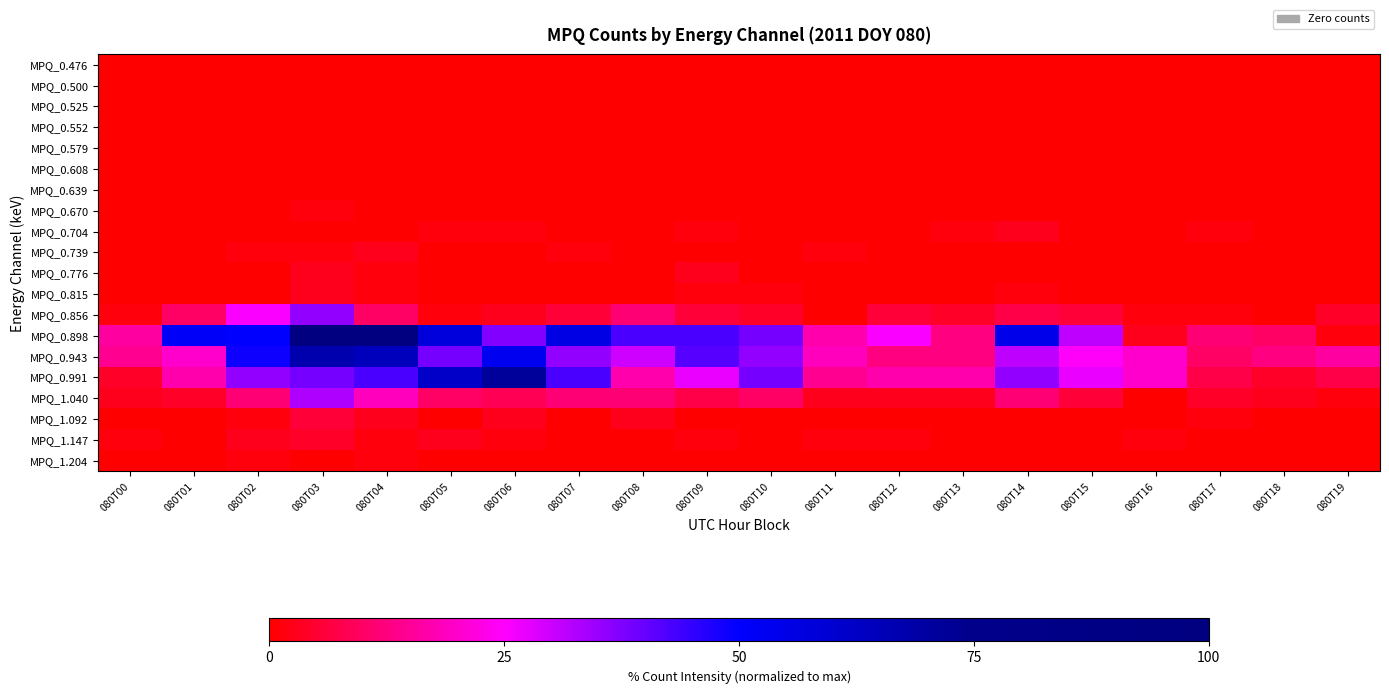

Reading left to right, what are all the values shown in this chart?

MPQ_0.476: 080T00=0.0	080T01=0.0	080T02=0.0	080T03=0.0	080T04=0.0	080T05=0.0	080T06=0.0	080T07=0.0	080T08=0.0	080T09=0.0	080T10=0.0	080T11=0.0	080T12=0.0	080T13=0.0	080T14=0.0	080T15=0.0	080T16=0.0	080T17=0.0	080T18=0.0	080T19=0.0
MPQ_0.500: 080T00=0.0	080T01=0.0	080T02=0.0	080T03=0.0	080T04=0.0	080T05=0.0	080T06=0.0	080T07=0.0	080T08=0.0	080T09=0.0	080T10=0.0	080T11=0.0	080T12=0.0	080T13=0.0	080T14=0.0	080T15=0.0	080T16=0.0	080T17=0.0	080T18=0.0	080T19=0.0
MPQ_0.525: 080T00=0.0	080T01=0.0	080T02=0.0	080T03=0.0	080T04=0.0	080T05=0.0	080T06=0.0	080T07=0.0	080T08=0.0	080T09=0.0	080T10=0.0	080T11=0.0	080T12=0.0	080T13=0.0	080T14=0.0	080T15=0.0	080T16=0.0	080T17=0.0	080T18=0.0	080T19=0.0
MPQ_0.552: 080T00=0.0	080T01=0.0	080T02=0.0	080T03=0.0	080T04=0.0	080T05=0.0	080T06=0.0	080T07=0.0	080T08=0.0	080T09=0.0	080T10=0.0	080T11=0.0	080T12=0.0	080T13=0.0	080T14=0.0	080T15=0.0	080T16=0.0	080T17=0.0	080T18=0.0	080T19=0.0
MPQ_0.579: 080T00=0.0	080T01=0.0	080T02=0.0	080T03=0.0	080T04=0.0	080T05=0.0	080T06=0.0	080T07=0.0	080T08=0.0	080T09=0.0	080T10=0.0	080T11=0.0	080T12=0.0	080T13=0.0	080T14=0.0	080T15=0.0	080T16=0.0	080T17=0.0	080T18=0.0	080T19=0.0
MPQ_0.608: 080T00=0.0	080T01=0.0	080T02=0.0	080T03=0.0	080T04=0.0	080T05=0.0	080T06=0.0	080T07=0.0	080T08=0.0	080T09=0.0	080T10=0.0	080T11=0.0	080T12=0.0	080T13=0.0	080T14=0.0	080T15=0.0	080T16=0.0	080T17=0.0	080T18=0.0	080T19=0.0
MPQ_0.639: 080T00=0.0	080T01=0.0	080T02=0.0	080T03=0.0	080T04=0.0	080T05=0.0	080T06=0.0	080T07=0.0	080T08=0.0	080T09=0.0	080T10=0.0	080T11=0.0	080T12=0.0	080T13=0.0	080T14=0.0	080T15=0.0	080T16=0.0	080T17=0.0	080T18=0.0	080T19=0.0
MPQ_0.670: 080T00=0.0	080T01=0.0	080T02=0.0	080T03=1.4	080T04=0.0	080T05=0.0	080T06=0.0	080T07=0.0	080T08=0.0	080T09=0.0	080T10=0.0	080T11=0.0	080T12=0.0	080T13=0.0	080T14=0.0	080T15=0.0	080T16=0.0	080T17=0.0	080T18=0.0	080T19=0.0
MPQ_0.704: 080T00=0.0	080T01=0.0	080T02=0.0	080T03=0.0	080T04=0.0	080T05=1.4	080T06=1.4	080T07=0.0	080T08=0.0	080T09=1.4	080T10=0.0	080T11=0.0	080T12=0.0	080T13=1.4	080T14=2.9	080T15=0.0	080T16=0.0	080T17=1.4	080T18=0.0	080T19=0.0
MPQ_0.739: 080T00=0.0	080T01=0.0	080T02=1.4	080T03=1.4	080T04=2.9	080T05=0.0	080T06=0.0	080T07=1.4	080T08=0.0	080T09=0.0	080T10=0.0	080T11=1.4	080T12=0.0	080T13=0.0	080T14=0.0	080T15=0.0	080T16=0.0	080T17=0.0	080T18=0.0	080T19=0.0
MPQ_0.776: 080T00=0.0	080T01=0.0	080T02=0.0	080T03=2.9	080T04=1.4	080T05=0.0	080T06=0.0	080T07=0.0	080T08=0.0	080T09=2.9	080T10=0.0	080T11=0.0	080T12=0.0	080T13=0.0	080T14=0.0	080T15=0.0	080T16=0.0	080T17=0.0	080T18=0.0	080T19=0.0
MPQ_0.815: 080T00=0.0	080T01=0.0	080T02=0.0	080T03=2.9	080T04=1.4	080T05=0.0	080T06=0.0	080T07=0.0	080T08=0.0	080T09=1.4	080T10=1.4	080T11=0.0	080T12=0.0	080T13=0.0	080T14=1.4	080T15=0.0	080T16=0.0	080T17=0.0	080T18=0.0	080T19=0.0
MPQ_0.856: 080T00=1.4	080T01=10.0	080T02=25.7	080T03=35.7	080T04=10.0	080T05=1.4	080T06=2.9	080T07=5.7	080T08=11.4	080T09=5.7	080T10=4.3	080T11=0.0	080T12=5.7	080T13=4.3	080T14=7.1	080T15=5.7	080T16=1.4	080T17=1.4	080T18=0.0	080T19=4.3
MPQ_0.898: 080T00=15.7	080T01=51.4	080T02=50.0	080T03=100.0	080T04=100.0	080T05=57.1	080T06=37.1	080T07=55.7	080T08=42.9	080T09=42.9	080T10=38.6	080T11=17.1	080T12=25.7	080T13=12.9	080T14=54.3	080T15=31.4	080T16=2.9	080T17=11.4	080T18=10.0	080T19=1.4
MPQ_0.943: 080T00=14.3	080T01=20.0	080T02=48.6	080T03=67.1	080T04=64.3	080T05=38.6	080T06=52.9	080T07=35.7	080T08=30.0	080T09=41.4	080T10=35.7	080T11=18.6	080T12=12.9	080T13=12.9	080T14=31.4	080T15=24.3	080T16=20.0	080T17=10.0	080T18=12.9	080T19=15.7
MPQ_0.991: 080T00=4.3	080T01=17.1	080T02=35.7	080T03=38.6	080T04=42.9	080T05=61.4	080T06=71.4	080T07=42.9	080T08=17.1	080T09=27.1	080T10=38.6	080T11=14.3	080T12=17.1	080T13=17.1	080T14=35.7	080T15=27.1	080T16=20.0	080T17=7.1	080T18=4.3	080T19=7.1
MPQ_1.040: 080T00=2.9	080T01=4.3	080T02=11.4	080T03=32.9	080T04=18.6	080T05=10.0	080T06=8.6	080T07=11.4	080T08=11.4	080T09=7.1	080T10=10.0	080T11=2.9	080T12=2.9	080T13=2.9	080T14=11.4	080T15=5.7	080T16=0.0	080T17=4.3	080T18=2.9	080T19=1.4
MPQ_1.092: 080T00=0.0	080T01=0.0	080T02=1.4	080T03=5.7	080T04=2.9	080T05=0.0	080T06=2.9	080T07=0.0	080T08=2.9	080T09=0.0	080T10=0.0	080T11=0.0	080T12=0.0	080T13=0.0	080T14=0.0	080T15=0.0	080T16=0.0	080T17=1.4	080T18=0.0	080T19=0.0
MPQ_1.147: 080T00=1.4	080T01=0.0	080T02=2.9	080T03=4.3	080T04=1.4	080T05=2.9	080T06=1.4	080T07=0.0	080T08=0.0	080T09=1.4	080T10=0.0	080T11=1.4	080T12=1.4	080T13=0.0	080T14=0.0	080T15=0.0	080T16=1.4	080T17=0.0	080T18=0.0	080T19=0.0
MPQ_1.204: 080T00=0.0	080T01=0.0	080T02=1.4	080T03=0.0	080T04=1.4	080T05=0.0	080T06=0.0	080T07=0.0	080T08=0.0	080T09=0.0	080T10=0.0	080T11=0.0	080T12=0.0	080T13=0.0	080T14=0.0	080T15=0.0	080T16=0.0	080T17=0.0	080T18=0.0	080T19=0.0